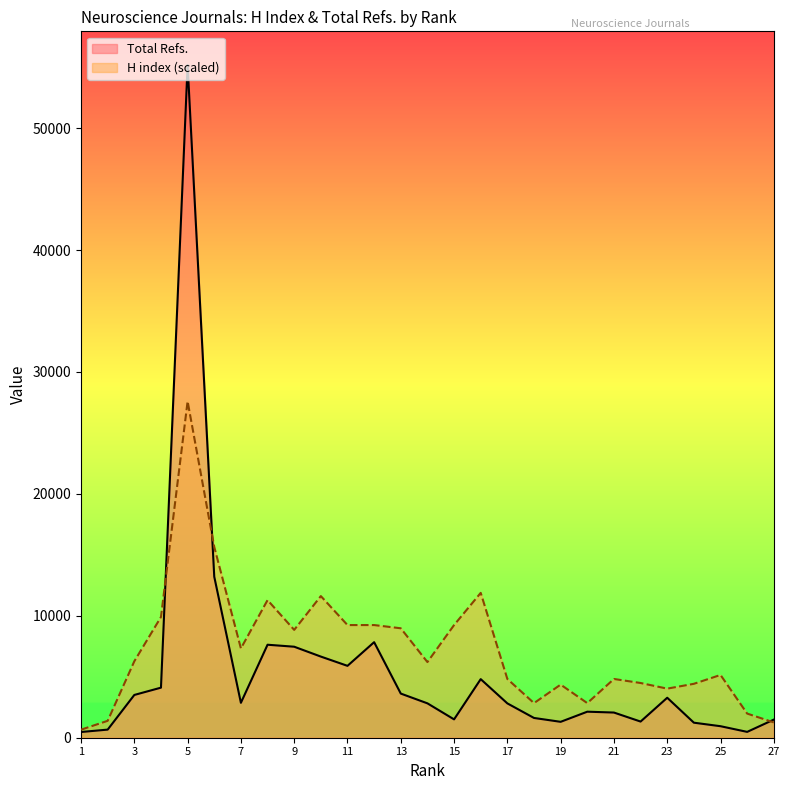

What are all the series names shown in the legend?

Total Refs., H index (scaled)